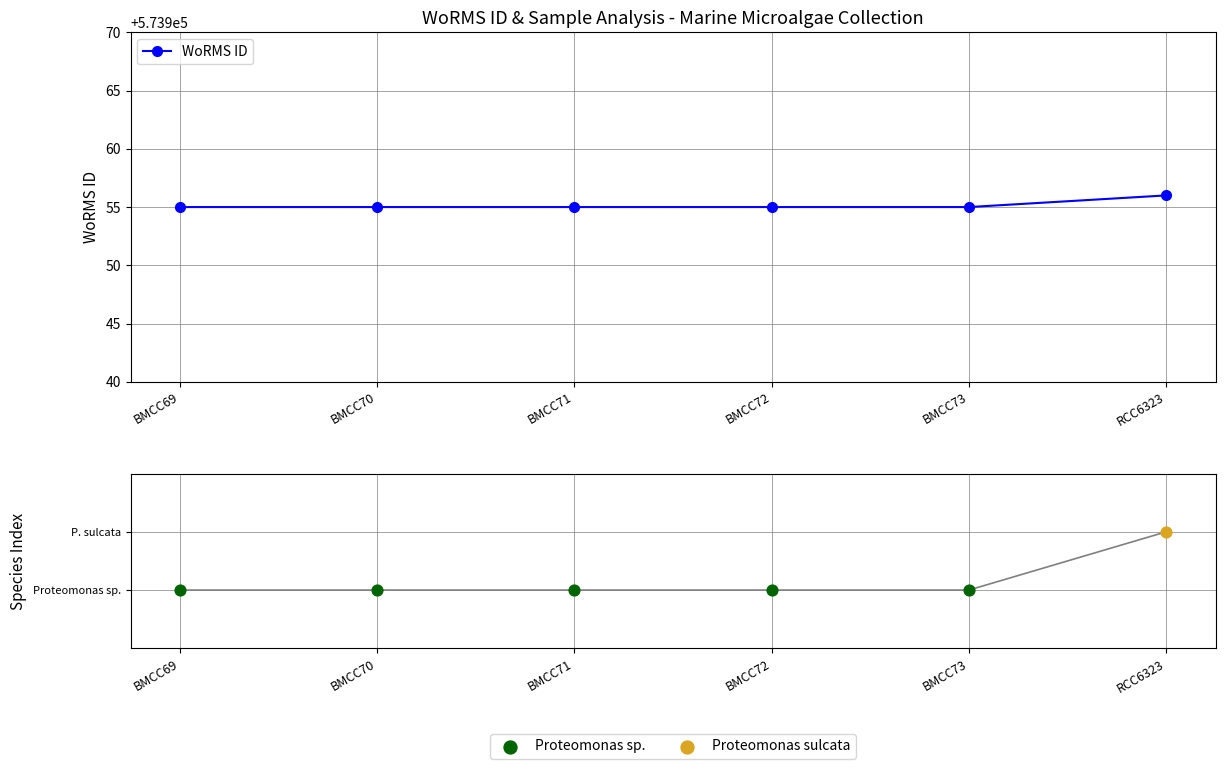

What is the change in value from BMCC69 to RCC6323?

+1